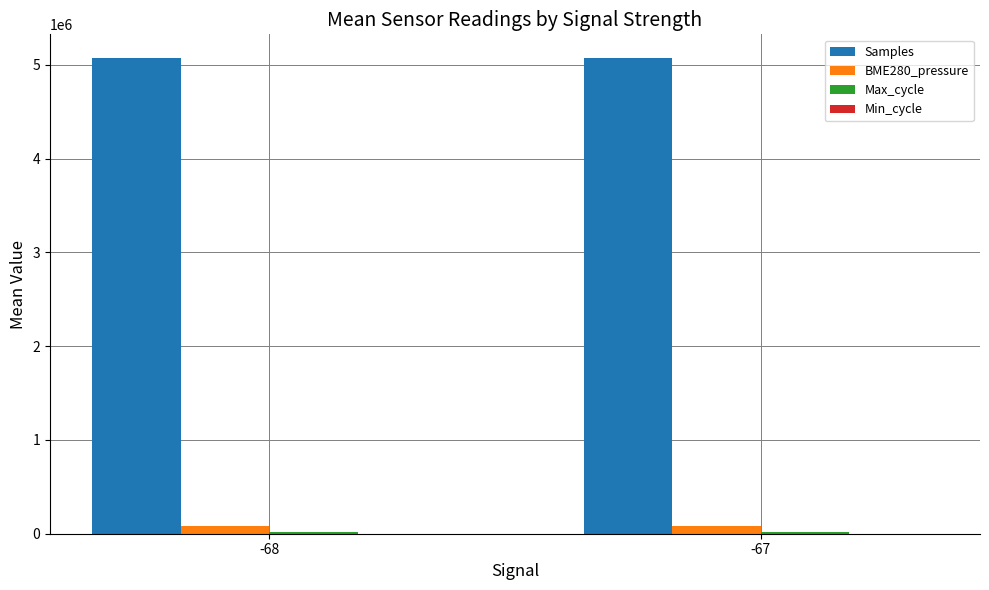

What is the sum of all BME280_pressure values?

156326.2